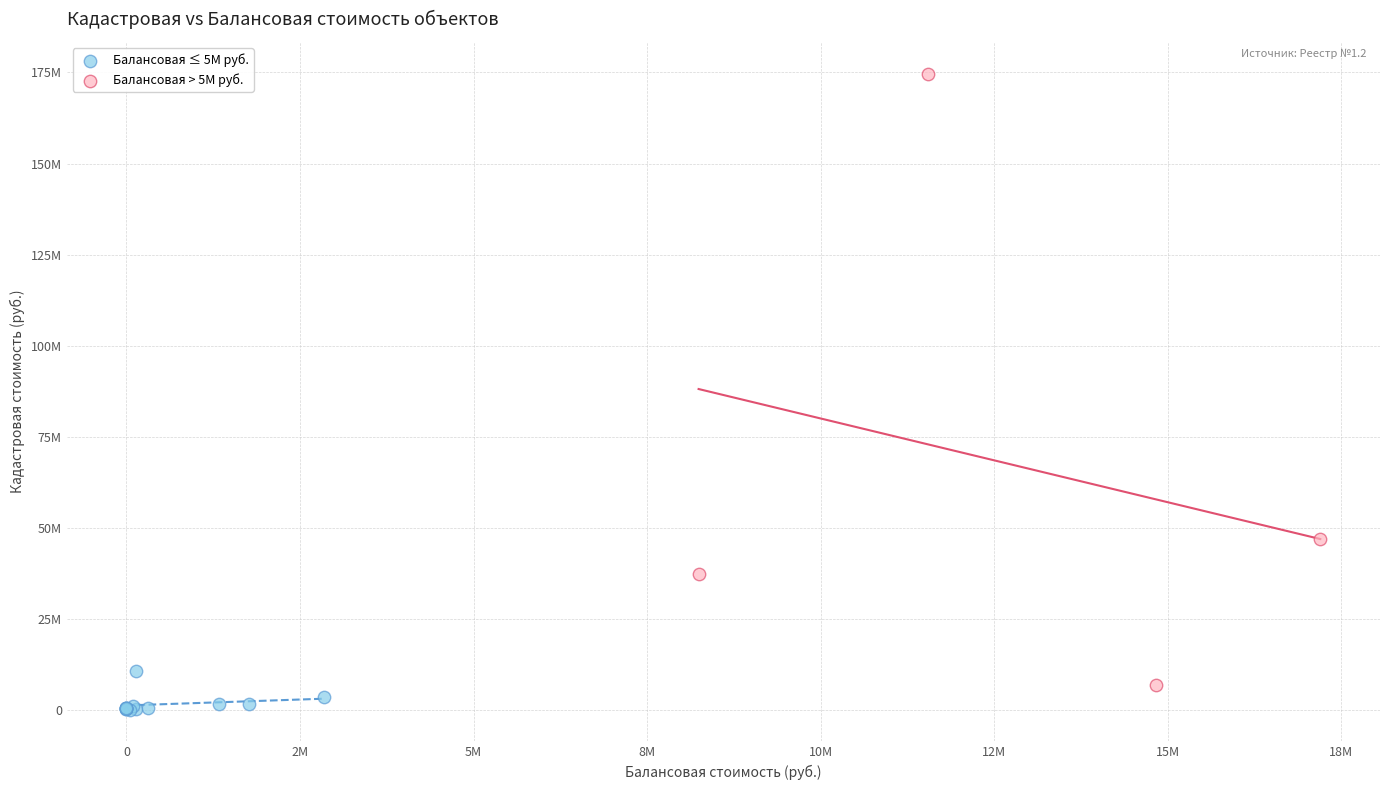

Which series has the largest Y range (max minus min)?

Балансовая > 5M руб.